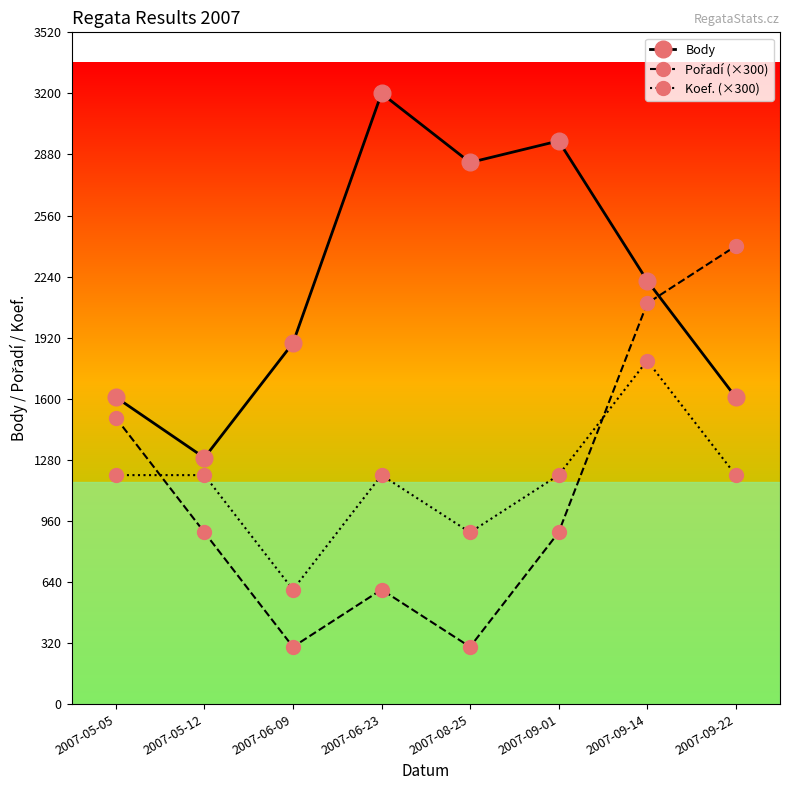

The Body series shows 1291 at 2007-05-12. True or false?

True